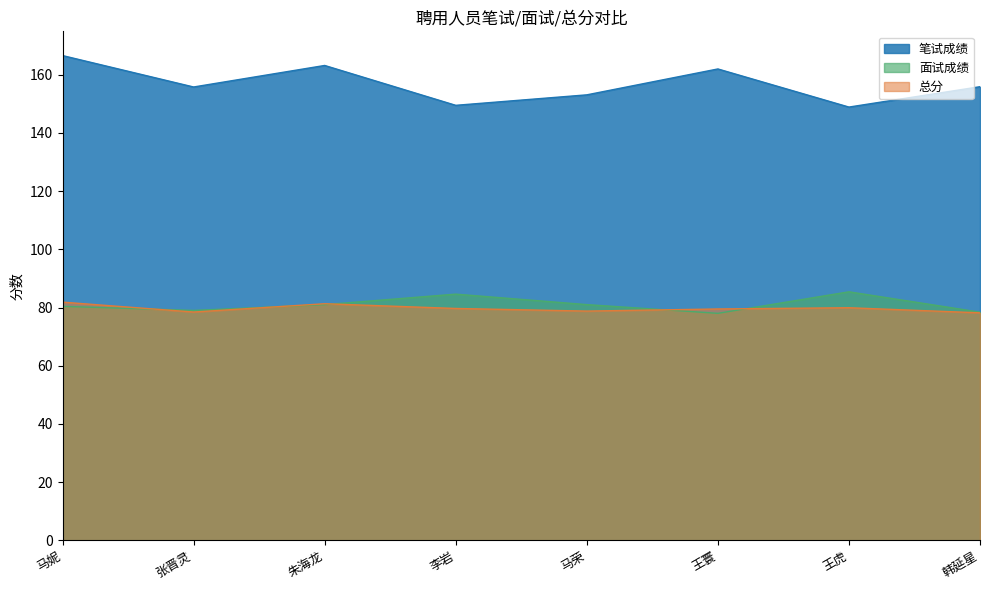

What is the difference between the second highest and minimum values in the 总分 series?

3.1